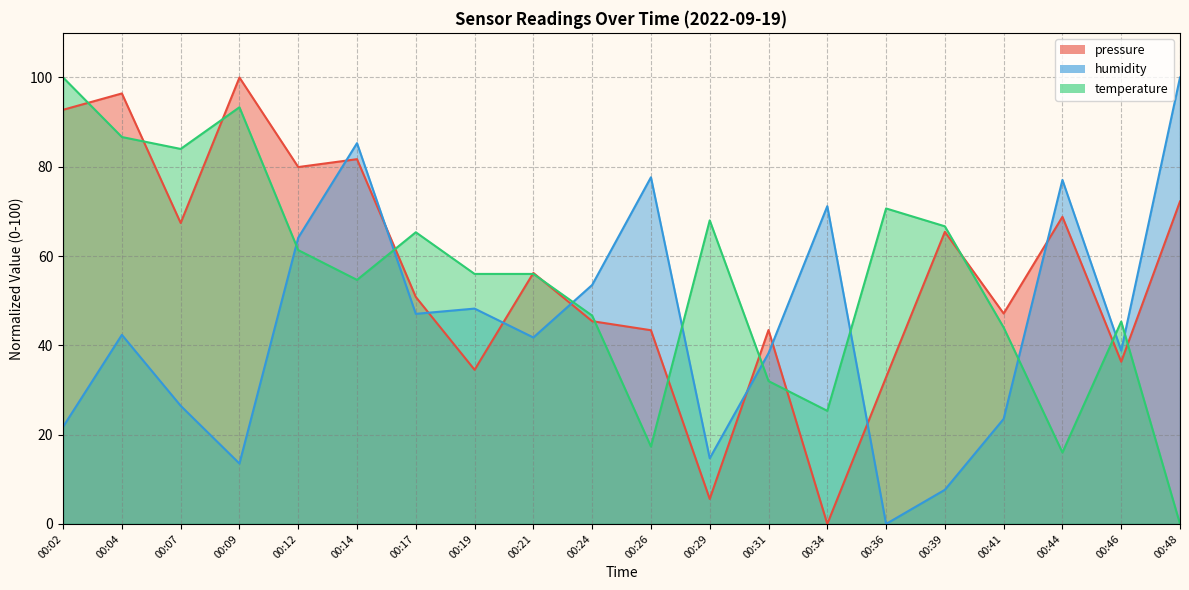

Rank the categories by temperature value from highest to lowest.

00:02, 00:09, 00:04, 00:07, 00:36, 00:29, 00:39, 00:17, 00:12, 00:19, 00:21, 00:14, 00:24, 00:46, 00:41, 00:31, 00:34, 00:26, 00:44, 00:48